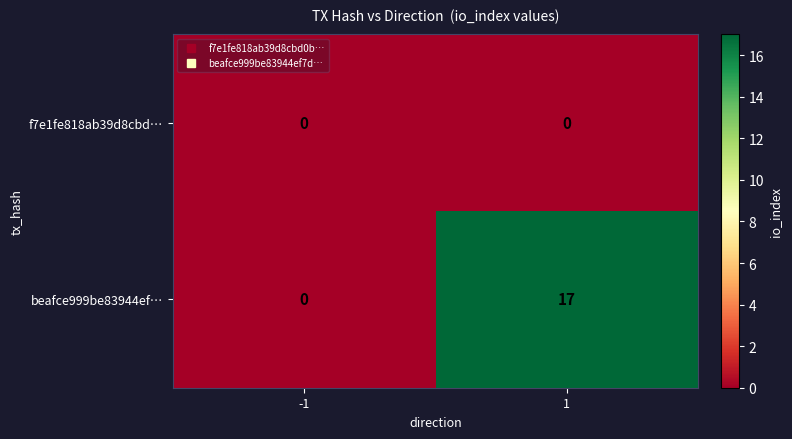

At how many categories does at least one series exceed 11?

1